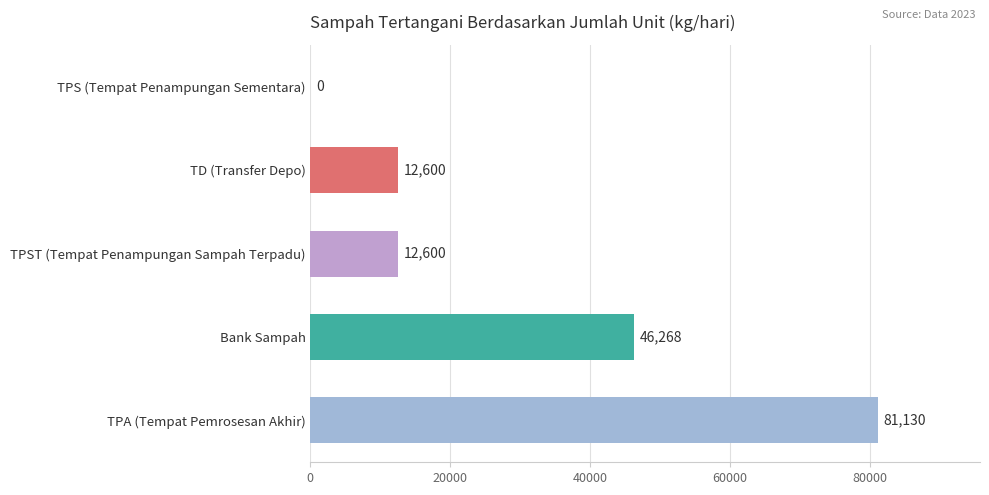

What is the sum of the values at TPA (Tempat Pemrosesan Akhir) and TPS (Tempat Penampungan Sementara)?

81130